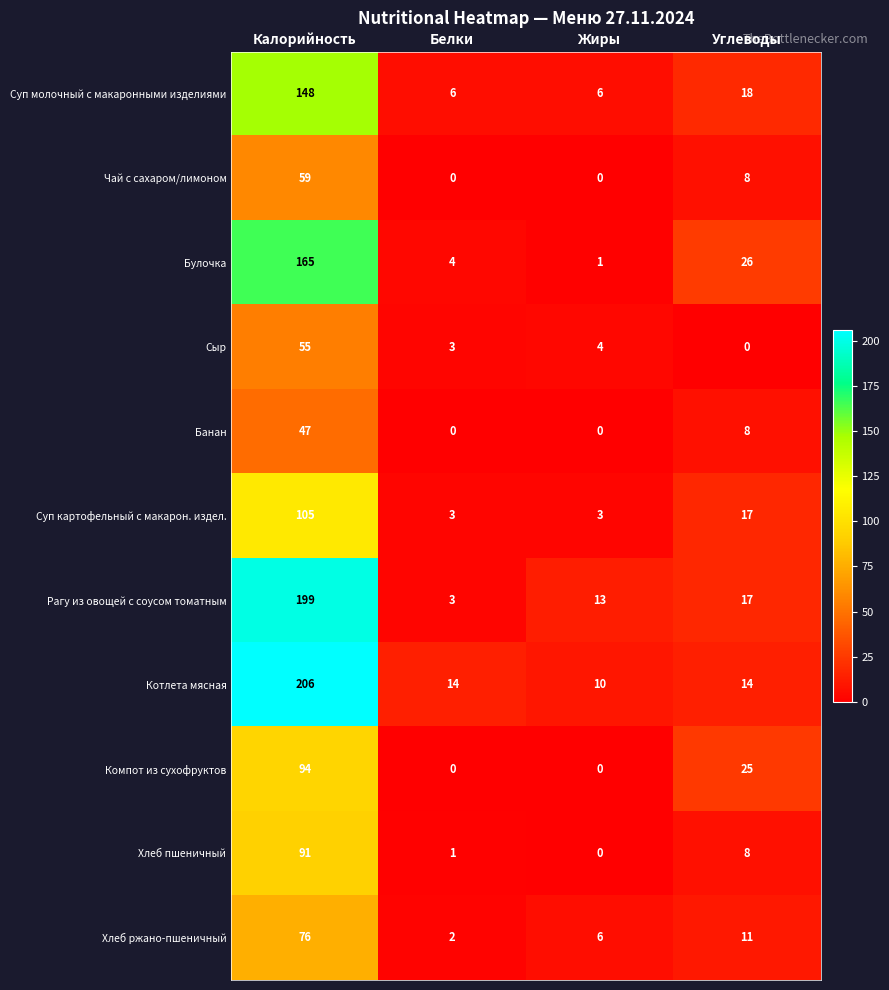

What is the sum of all Компот из сухофруктов values?

119